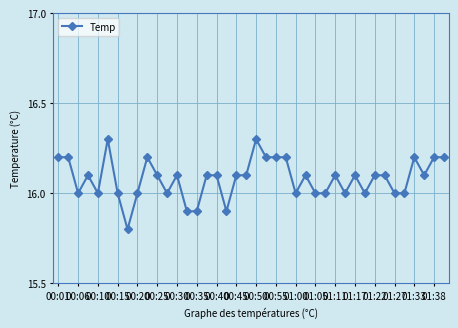

What is the average value?

16.1